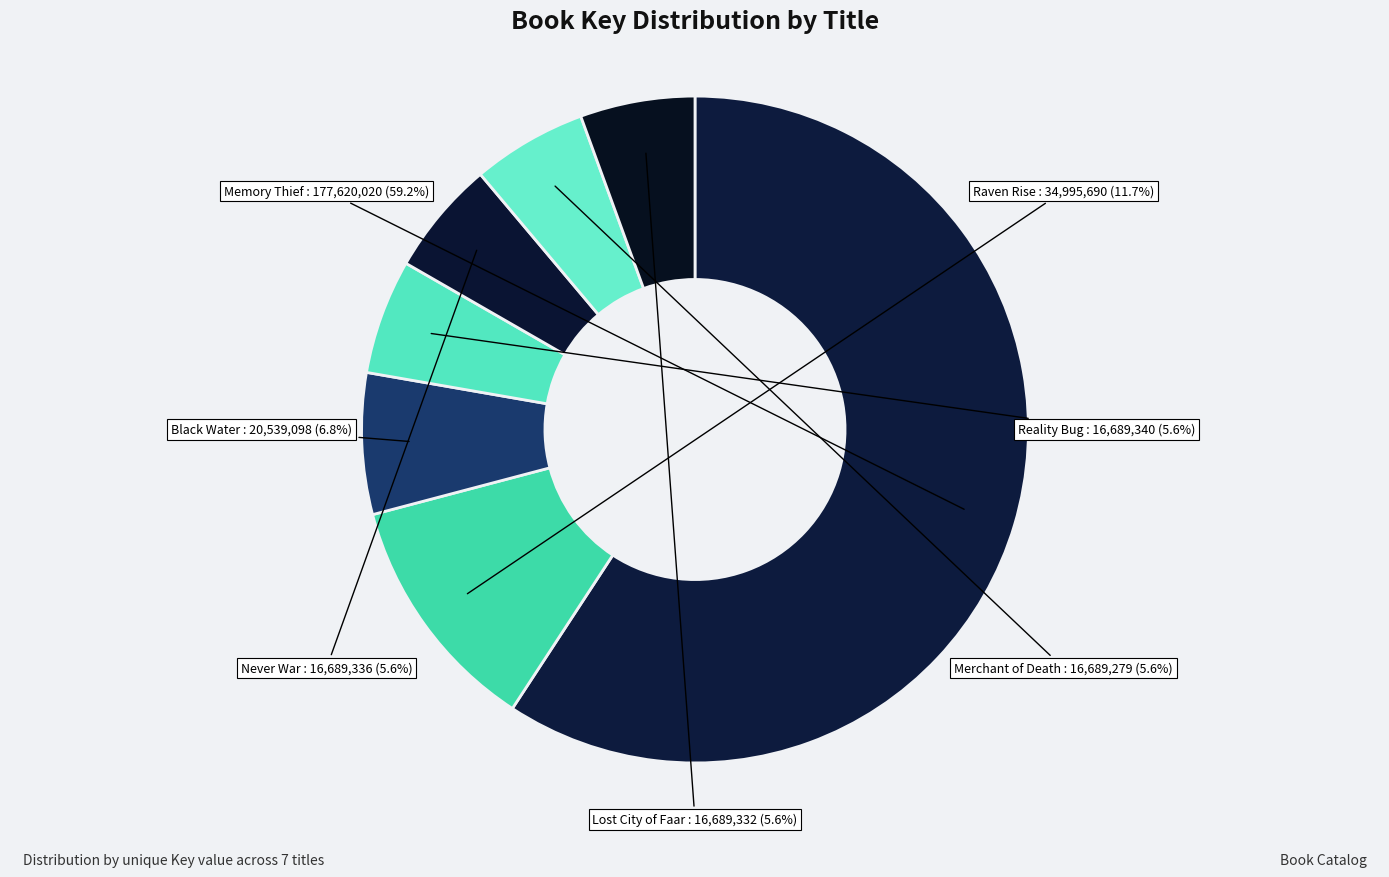

What is the largest slice in the pie chart?

Memory Thief